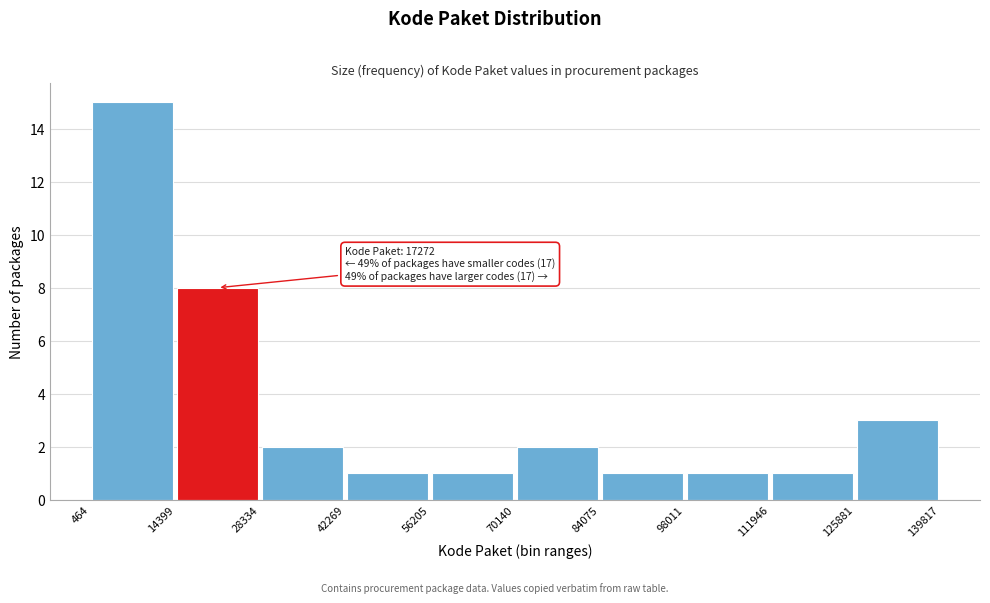

Which range on the x-axis has the tallest bar?

464 to 14399